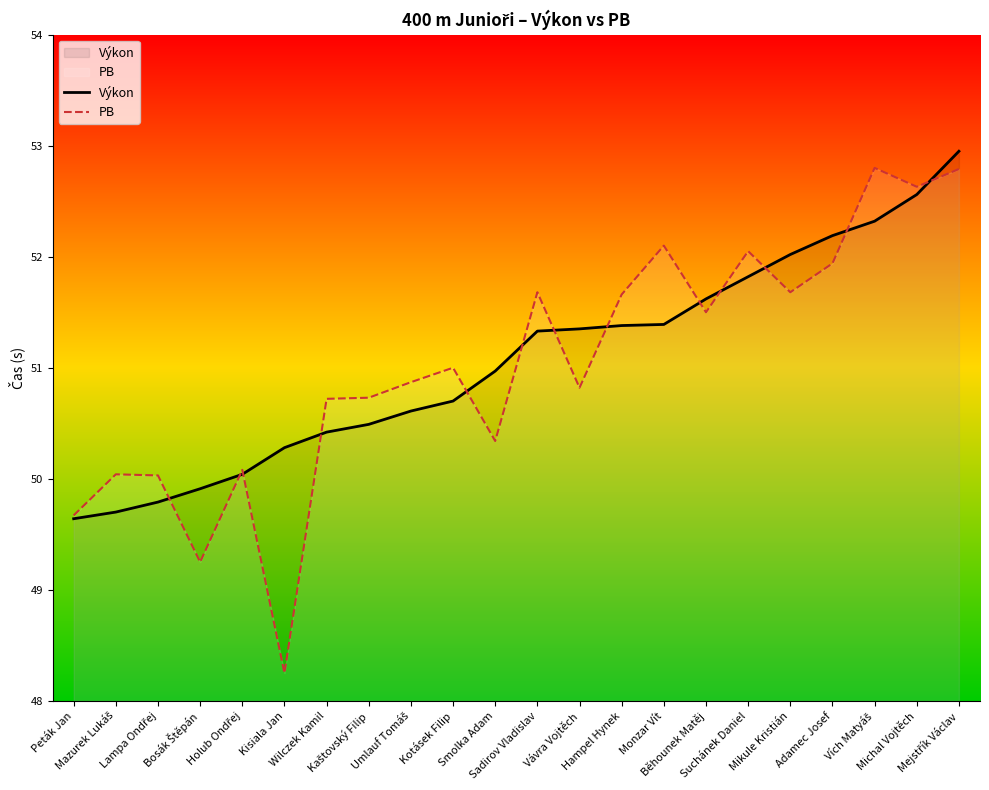

What is the average value of the Výkon series?

51.1